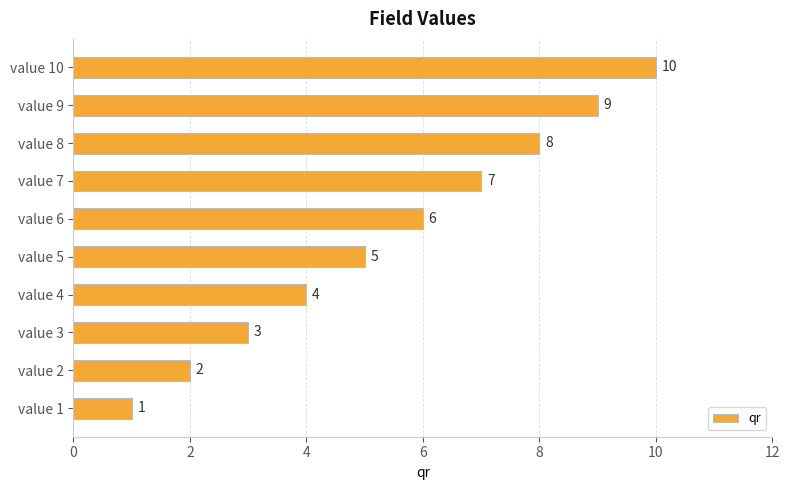

Between value 1 and value 8, which is larger?

value 8